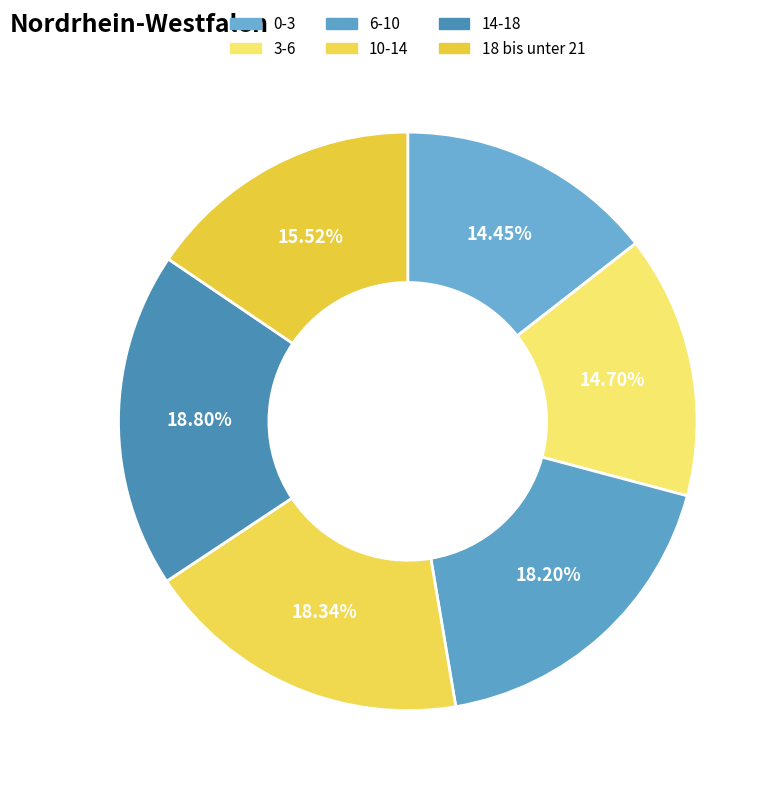

Count the number of slices in the pie.

6